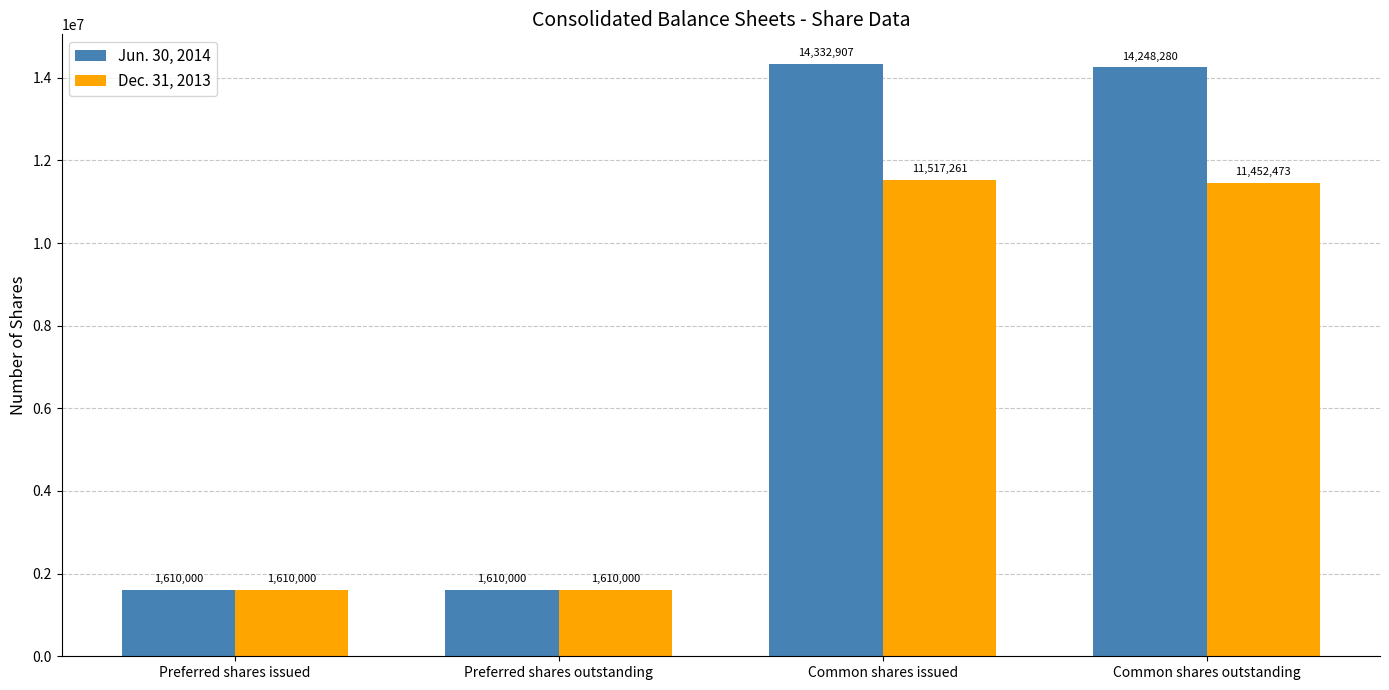

At which label does Jun. 30, 2014 reach its peak?

Common shares issued